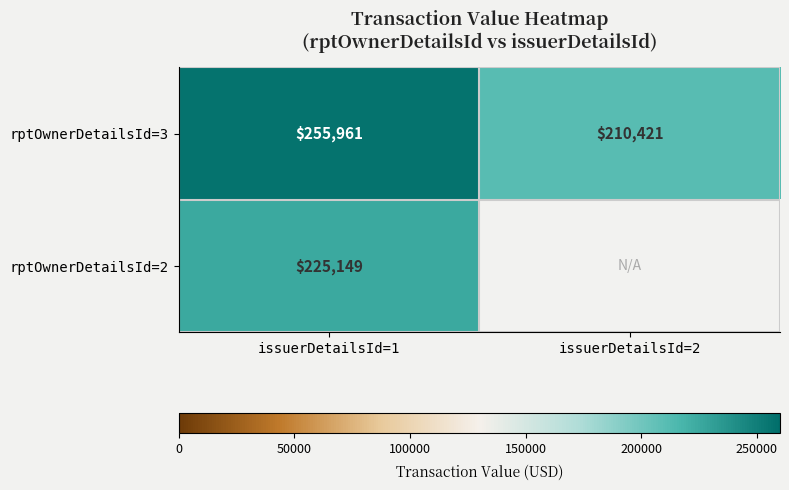

What is the difference between the highest and lowest values at issuerDetailsId=1?

30812